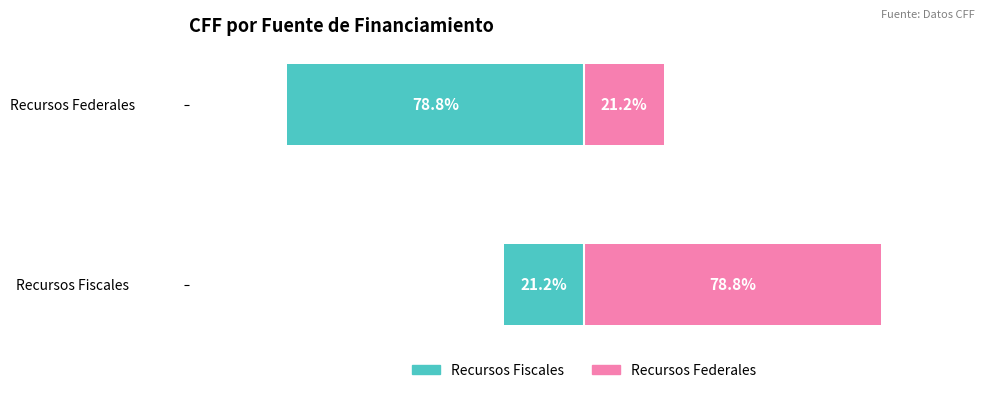

True or false: Recursos Federales has a value of 131.5 at 0.

False